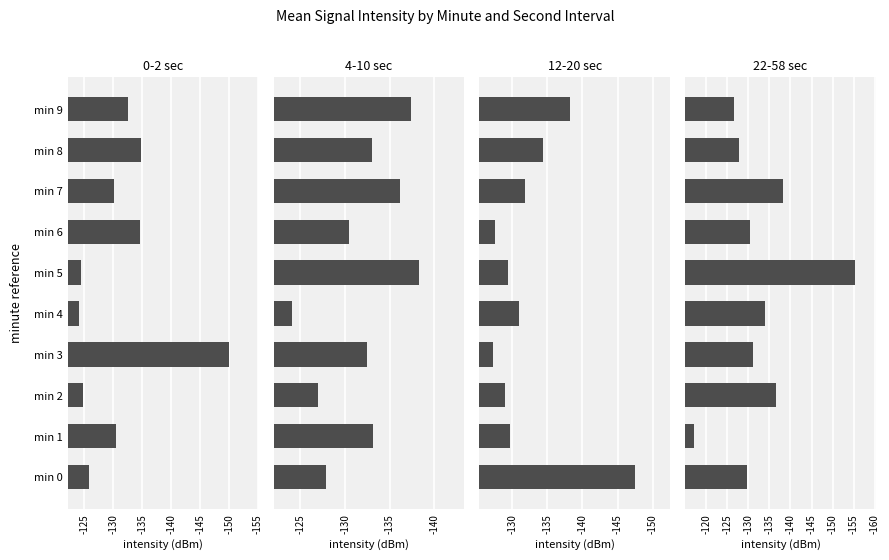

The 0-2 sec series shows -150.1 at min 3. True or false?

True